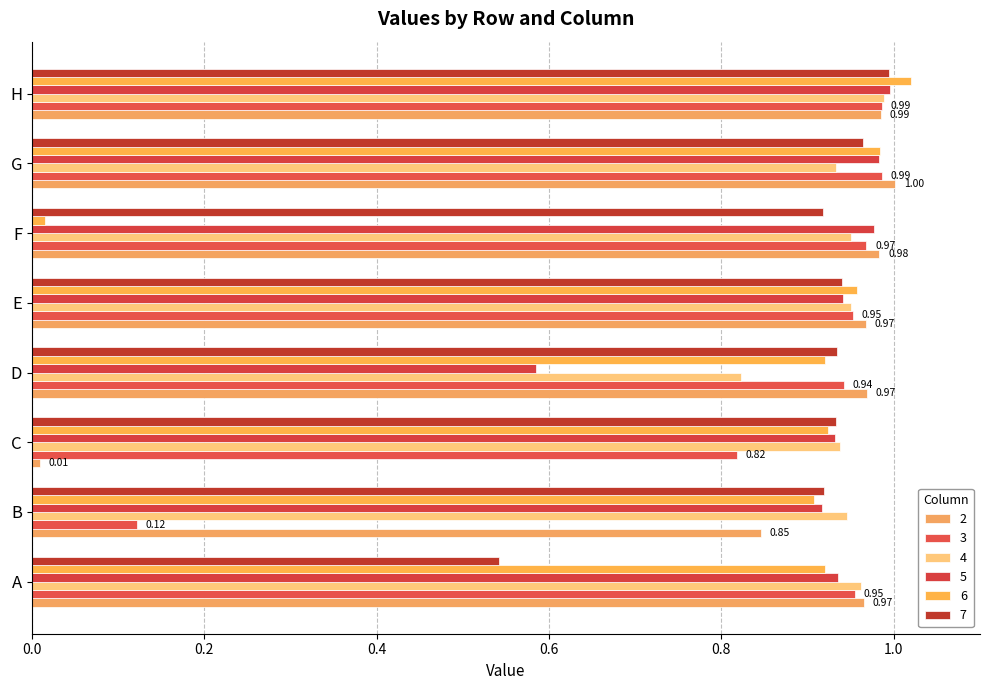

How many data points does each series have?

8